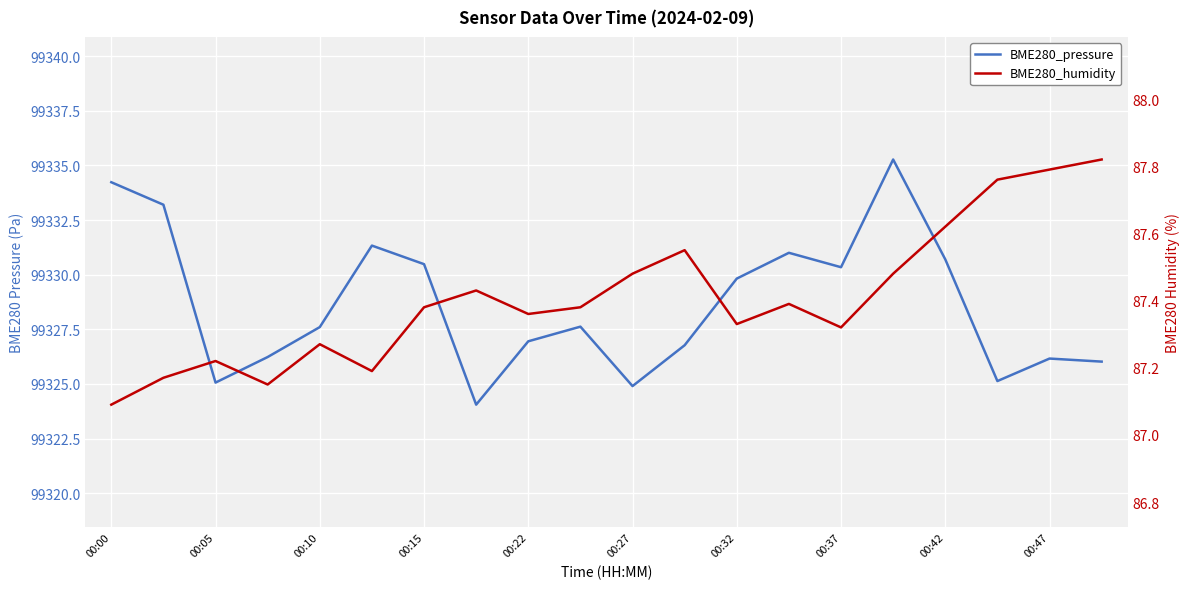

At which label is BME280_humidity closest to 87?

00:00